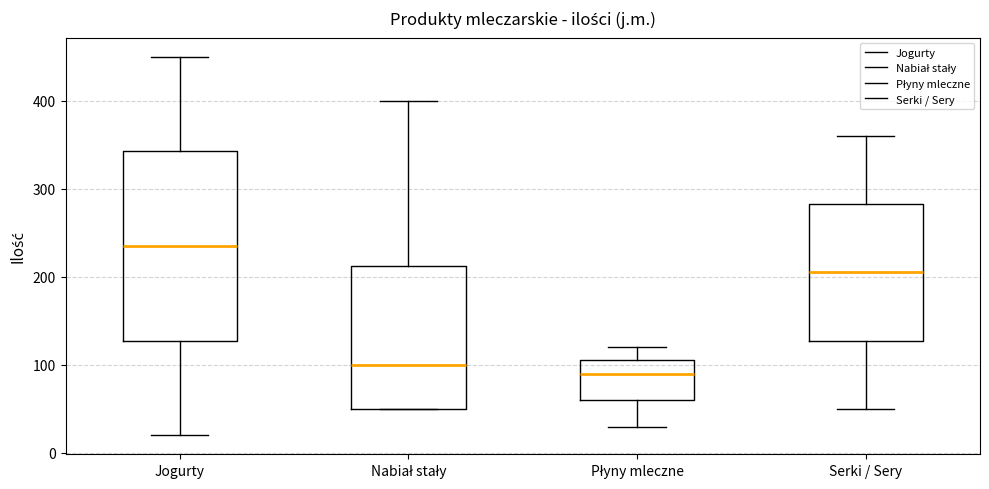

Reading left to right, transcribe this box plot: for each box, give where its median line is, the range the box spans, and where its two whiskers end, as read against the y-axis. The values are not printed on the chart, so give them approximately, as read against the axis.

Jogurty: median 240, box 130 to 340, whiskers 20 to 450
Nabiał stały: median 100, box 50 to 210, whiskers 50 to 400
Płyny mleczne: median 90, box 60 to 110, whiskers 30 to 120
Serki / Sery: median 210, box 130 to 280, whiskers 50 to 360